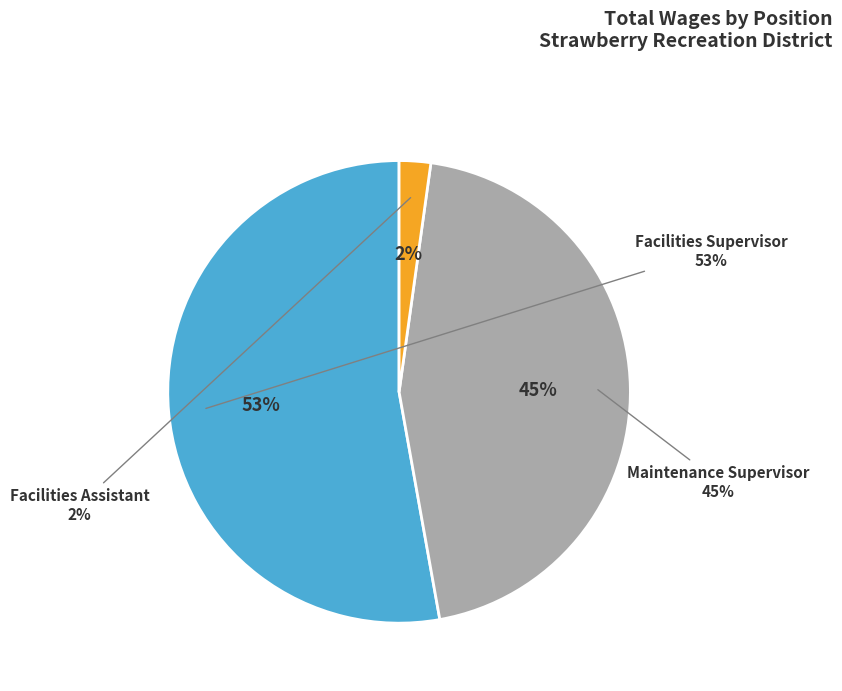

To the nearest percent, what is the difference between the Facilities Supervisor and Maintenance Supervisor slice percentages?

8%